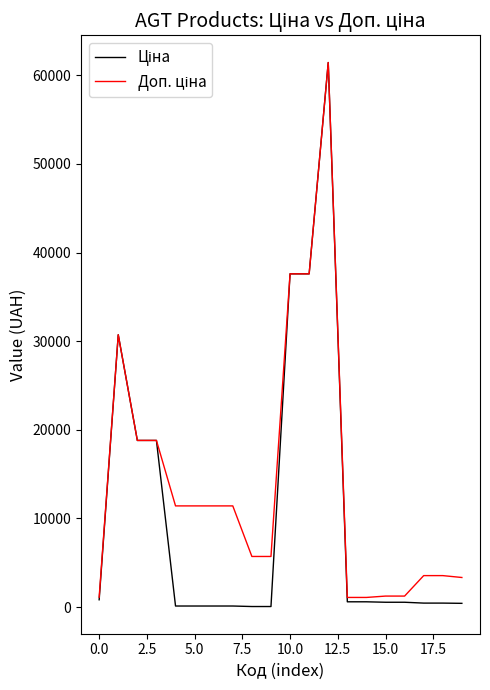

Is this an area chart (filled region under the line)?

No